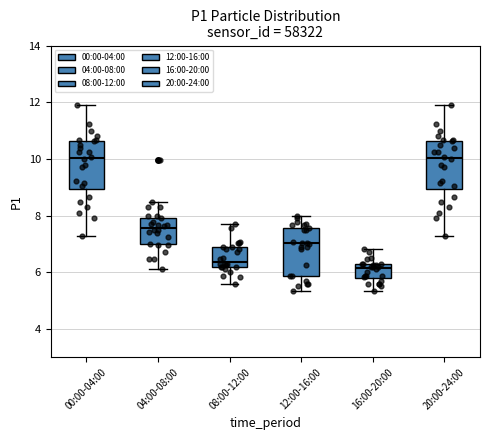

Reading left to right, transcribe this box plot: for each box, give where its median line is, the range the box spans, and where its two whiskers end, as read against the y-axis. The values are not printed on the chart, so give them approximately, as read against the axis.

00:00-04:00: median 10.0, box 9.0 to 10.6, whiskers 7.2 to 12.0
04:00-08:00: median 7.6, box 7.0 to 8.0, whiskers 6.2 to 8.4
08:00-12:00: median 6.4, box 6.2 to 7.0, whiskers 5.6 to 7.8
12:00-16:00: median 7.0, box 5.8 to 7.6, whiskers 5.4 to 8.0
16:00-20:00: median 6.2 (just below the box's upper edge), box 5.8 to 6.2, whiskers 5.4 to 6.8
20:00-24:00: median 10.0, box 9.0 to 10.6, whiskers 7.2 to 12.0